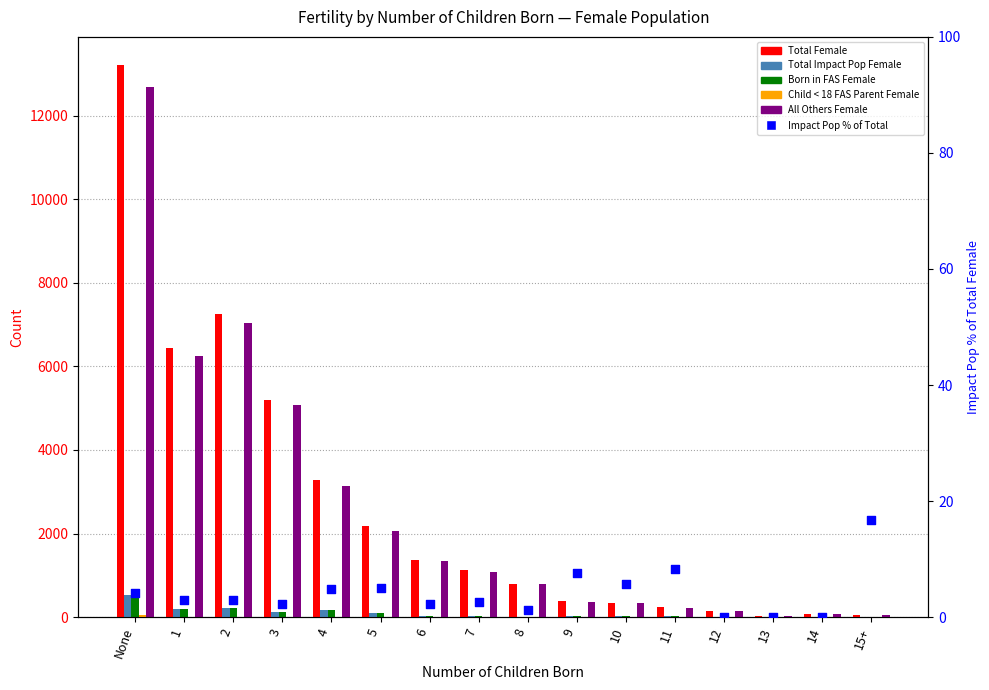

What are all the series names shown in the legend?

Total Female, Total Impact Pop Female, Born in FAS Female, Child < 18 FAS Parent Female, All Others Female, Impact Pop % of Total